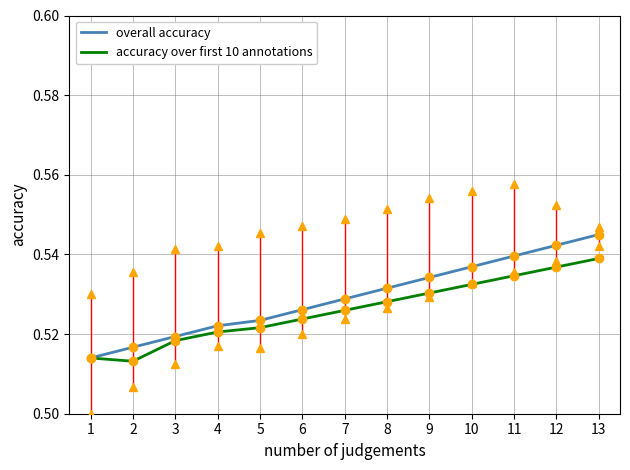

What is the total value across all series at 4?

1.0